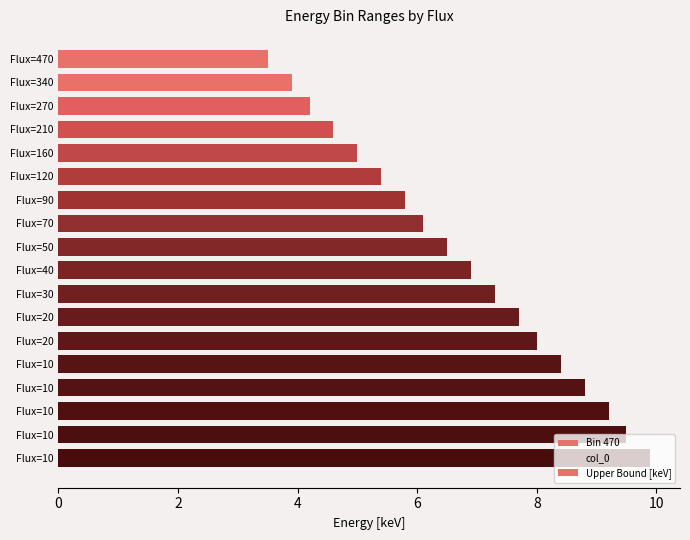

True or false: the data shows 1.7 at Flux=70.

False